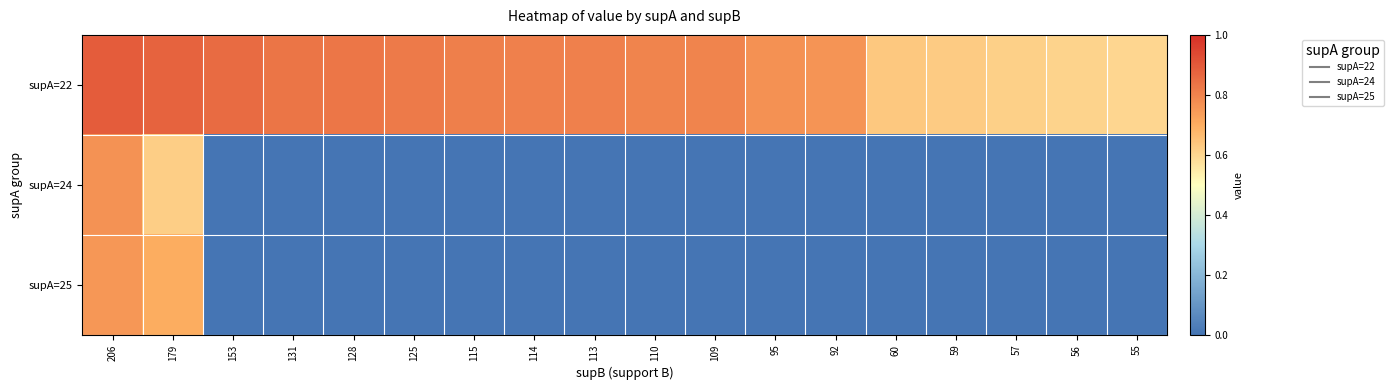

Reading left to right, transcribe all the data shown in this chart.

supA=22: 206=0.9	179=0.9	153=0.9	131=0.8	128=0.8	125=0.8	115=0.8	114=0.8	113=0.8	110=0.8	109=0.8	95=0.8	92=0.8	60=0.6	59=0.6	57=0.6	56=0.6	55=0.6
supA=24: 206=0.8	179=0.6	153=0.0	131=0.0	128=0.0	125=0.0	115=0.0	114=0.0	113=0.0	110=0.0	109=0.0	95=0.0	92=0.0	60=0.0	59=0.0	57=0.0	56=0.0	55=0.0
supA=25: 206=0.8	179=0.7	153=0.0	131=0.0	128=0.0	125=0.0	115=0.0	114=0.0	113=0.0	110=0.0	109=0.0	95=0.0	92=0.0	60=0.0	59=0.0	57=0.0	56=0.0	55=0.0